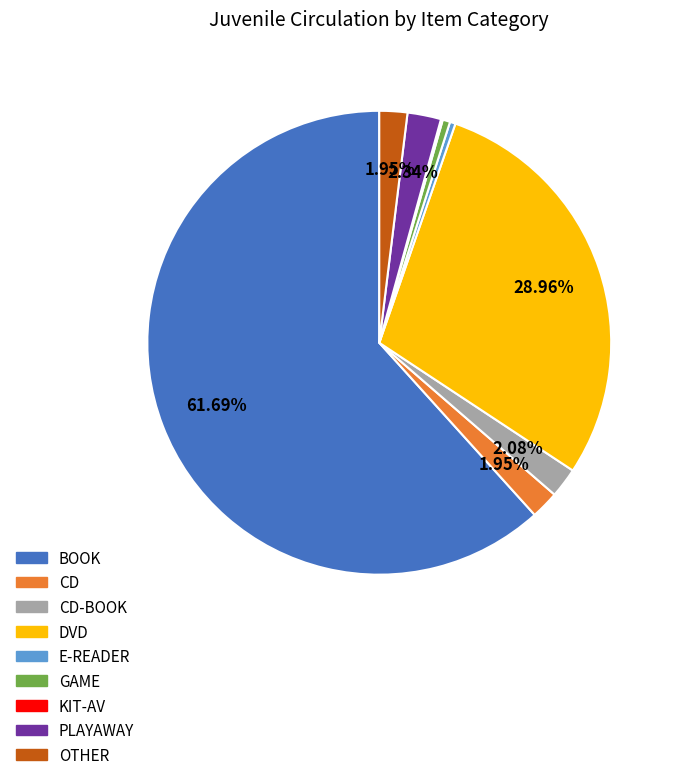

Does any single category account for the majority?

Yes